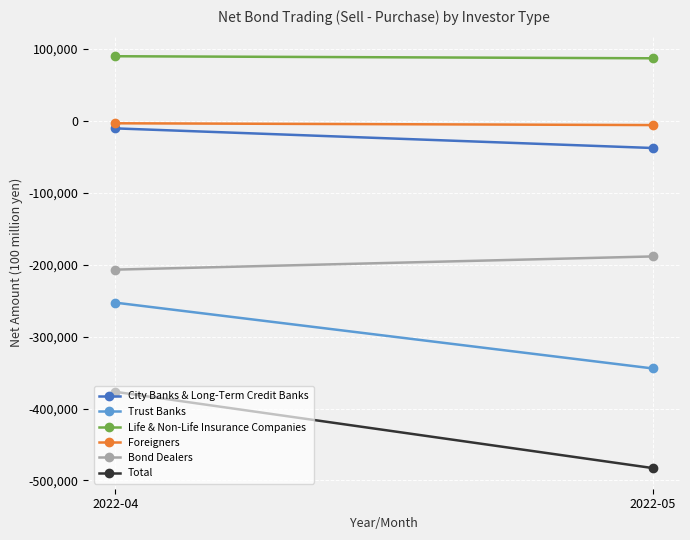

Reading left to right, list all the values displayed in this chart.

City Banks & Long-Term Credit Banks: 2022-04=-10358	2022-05=-37670
Trust Banks: 2022-04=-252688	2022-05=-344271
Life & Non-Life Insurance Companies: 2022-04=89972	2022-05=87115
Foreigners: 2022-04=-3272	2022-05=-5757
Bond Dealers: 2022-04=-206811	2022-05=-188421
Total: 2022-04=-376691	2022-05=-482832